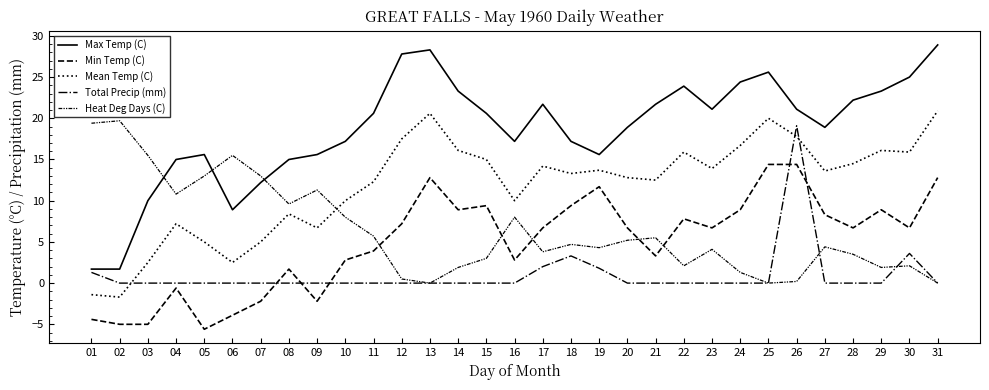

Reading right to left, transcribe all the data shown in this chart.

Max Temp (C): 28.9	25.0	23.3	22.2	18.9	21.1	25.6	24.4	21.1	23.9	21.7	18.9	15.6	17.2	21.7	17.2	20.6	23.3	28.3	27.8	20.6	17.2	15.6	15.0	12.2	8.9	15.6	15.0	10.0	1.7	1.7
Min Temp (C): 12.8	6.7	8.9	6.7	8.3	14.4	14.4	8.9	6.7	7.8	3.3	6.7	11.7	9.4	6.7	2.8	9.4	8.9	12.8	7.2	3.9	2.8	-2.2	1.7	-2.2	-3.9	-5.6	-0.6	-5.0	-5.0	-4.4
Mean Temp (C): 20.9	15.9	16.1	14.5	13.6	17.8	20.0	16.7	13.9	15.9	12.5	12.8	13.7	13.3	14.2	10.0	15.0	16.1	20.6	17.5	12.3	10.0	6.7	8.4	5.0	2.5	5.0	7.2	2.5	-1.7	-1.4
Total Precip (mm): 0.0	3.6	0.0	0.0	0.0	19.1	0.0	0.0	0.0	0.0	0.0	0.0	1.8	3.3	2.0	0.0	0.0	0.0	0.0	0.0	0.0	0.0	0.0	0.0	0.0	0.0	0.0	0.0	0.0	0.0	1.3
Heat Deg Days (C): 0.0	2.1	1.9	3.5	4.4	0.2	0.0	1.3	4.1	2.1	5.5	5.2	4.3	4.7	3.8	8.0	3.0	1.9	0.0	0.5	5.7	8.0	11.3	9.6	13.0	15.5	13.0	10.8	15.5	19.7	19.4